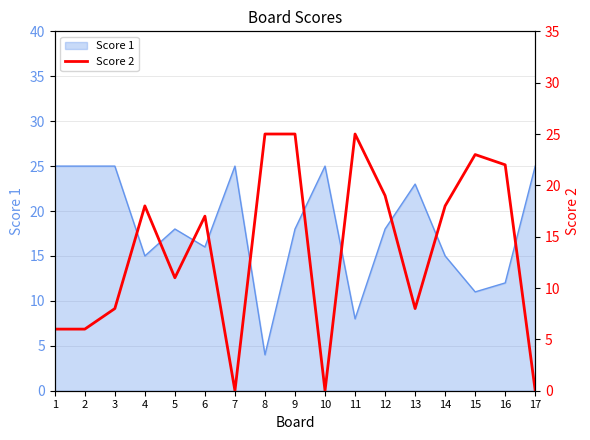

Where is the data nearest to the value 12?

5